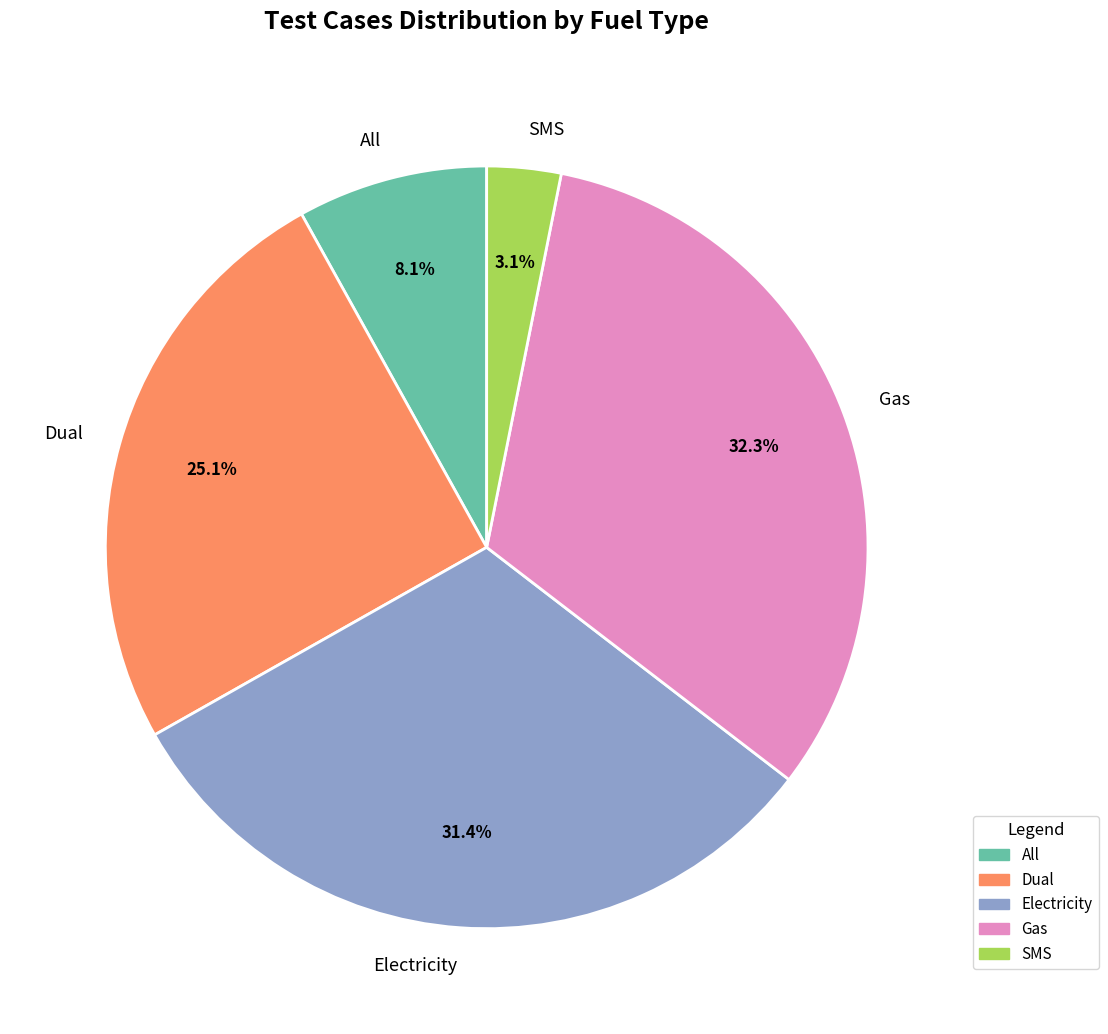

How many slices are in this pie chart?

5